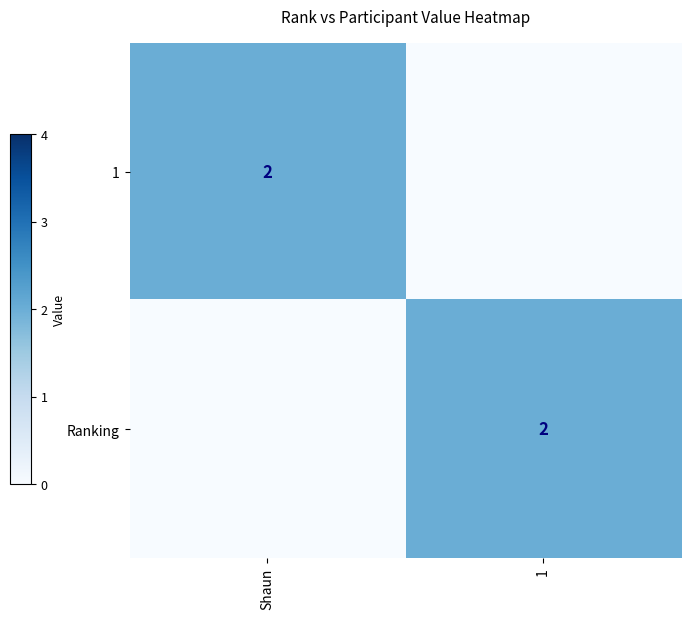

The Ranking series shows 2 at 1. True or false?

True